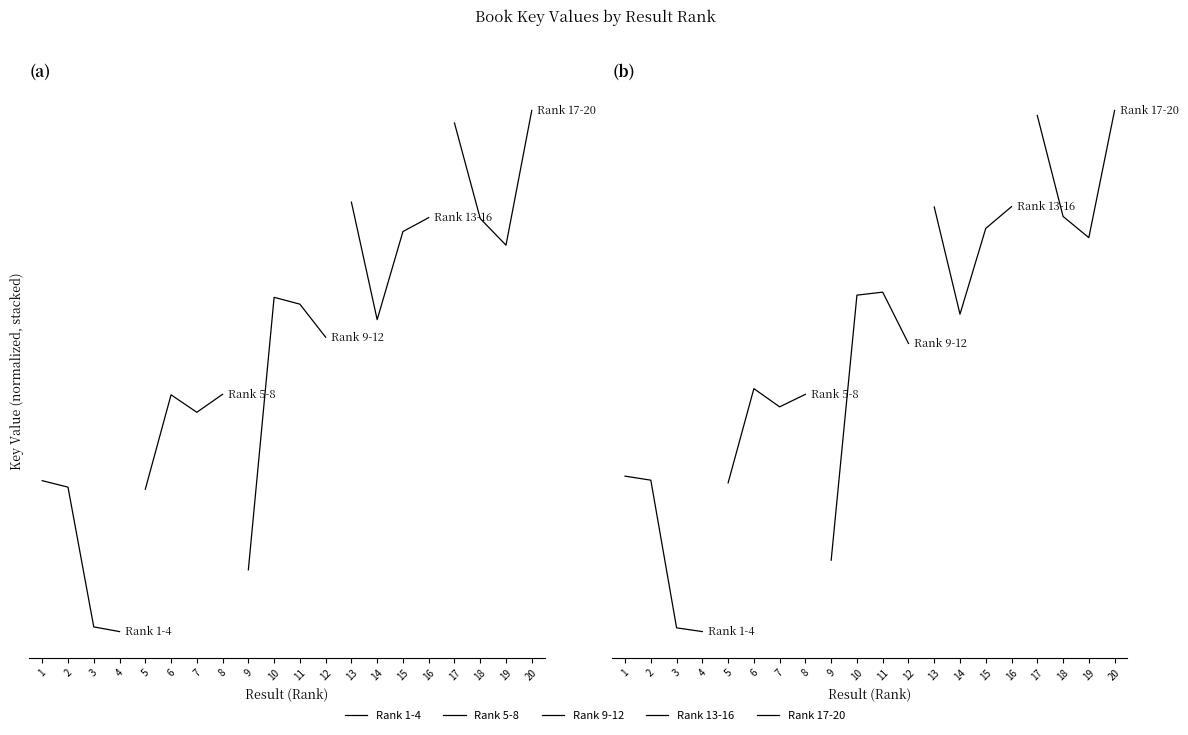

True or false: Rank 9-12 and Rank 17-20 intersect in this chart.

False